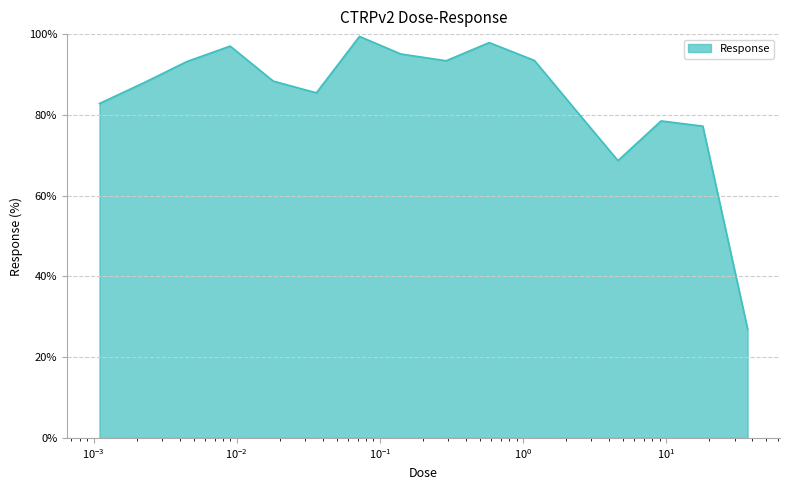

What is the maximum value shown in the chart?

99.4